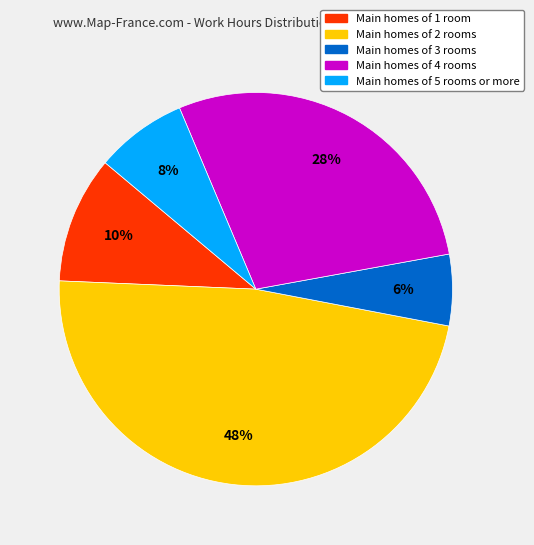

Count the number of slices in the pie.

5